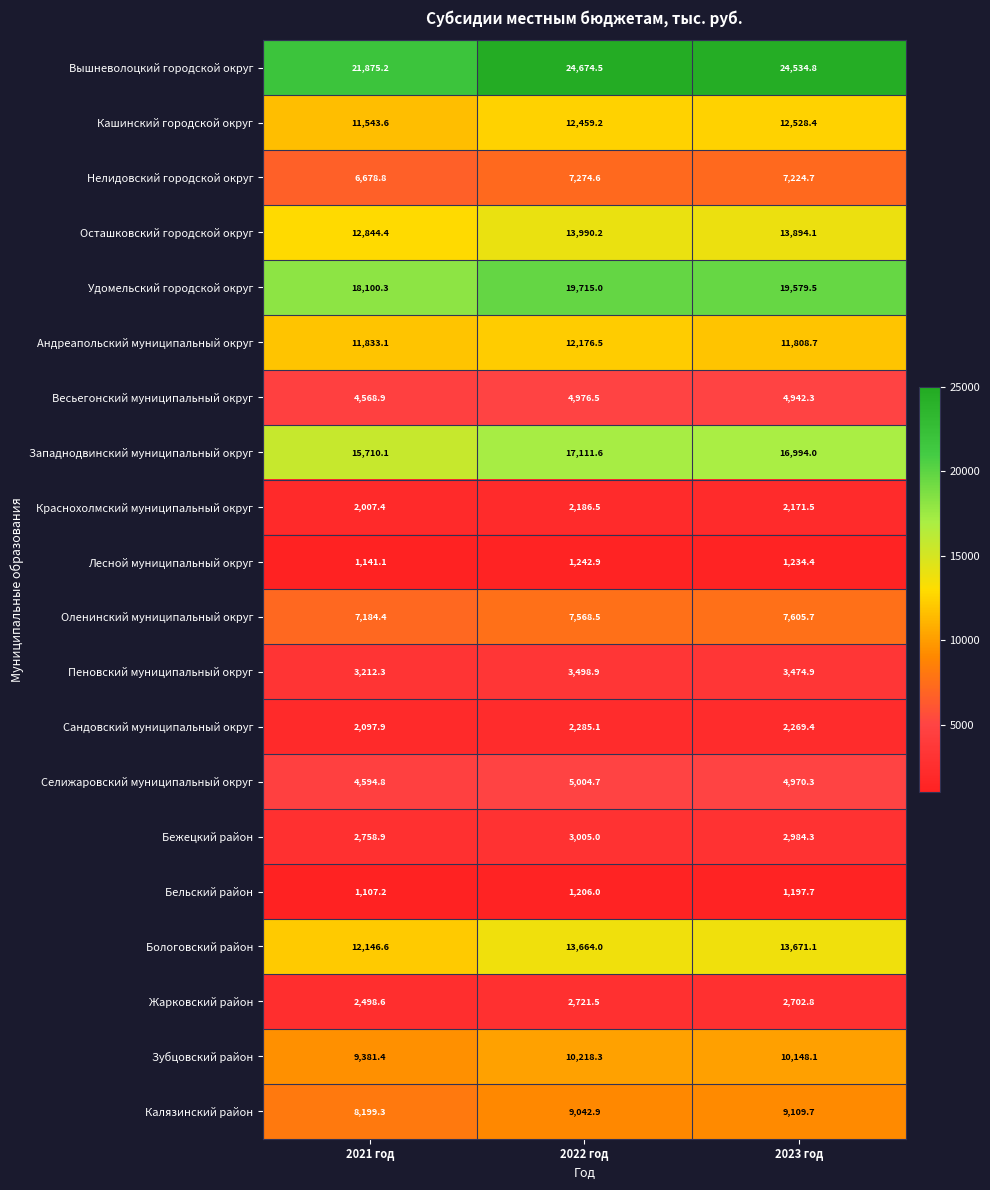

At 2022 год, list the series in order from largest to smallest.

Вышневолоцкий городской округ, Удомельский городской округ, Западнодвинский муниципальный округ, Осташковский городской округ, Бологовский район, Кашинский городской округ, Андреапольский муниципальный округ, Зубцовский район, Калязинский район, Оленинский муниципальный округ, Нелидовский городской округ, Селижаровский муниципальный округ, Весьегонский муниципальный округ, Пеновский муниципальный округ, Бежецкий район, Жарковский район, Сандовский муниципальный округ, Краснохолмский муниципальный округ, Лесной муниципальный округ, Бельский район